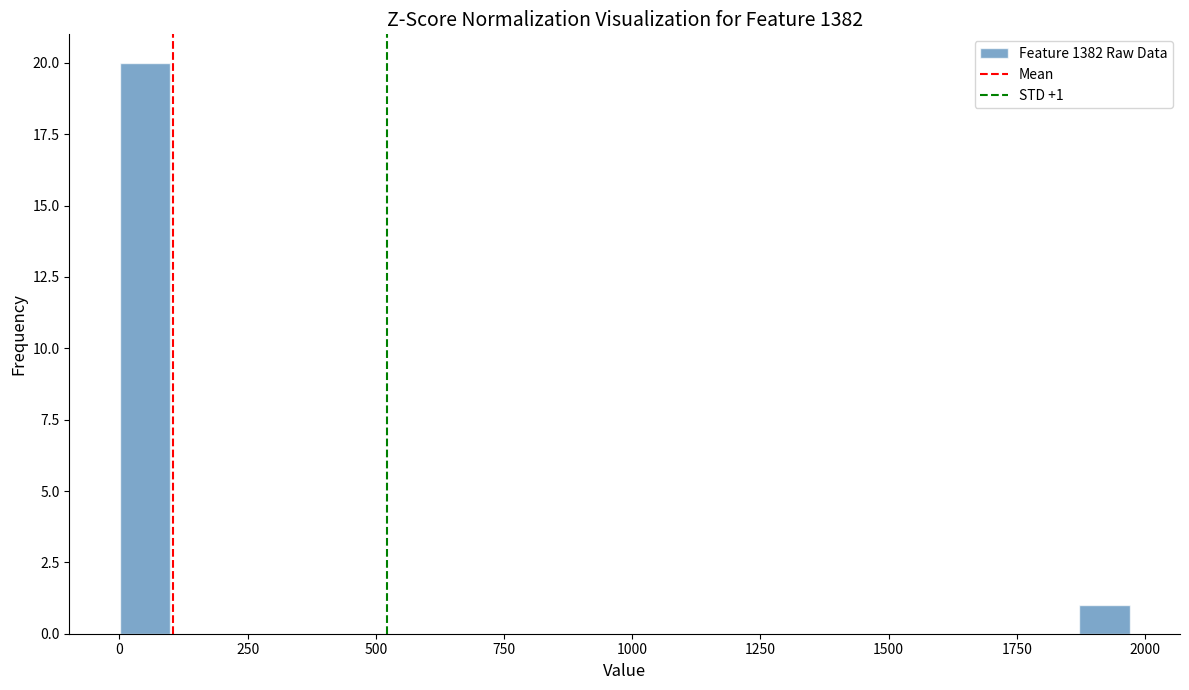

Read against the x-axis, roughly where is the centre of the tallest bar?

50